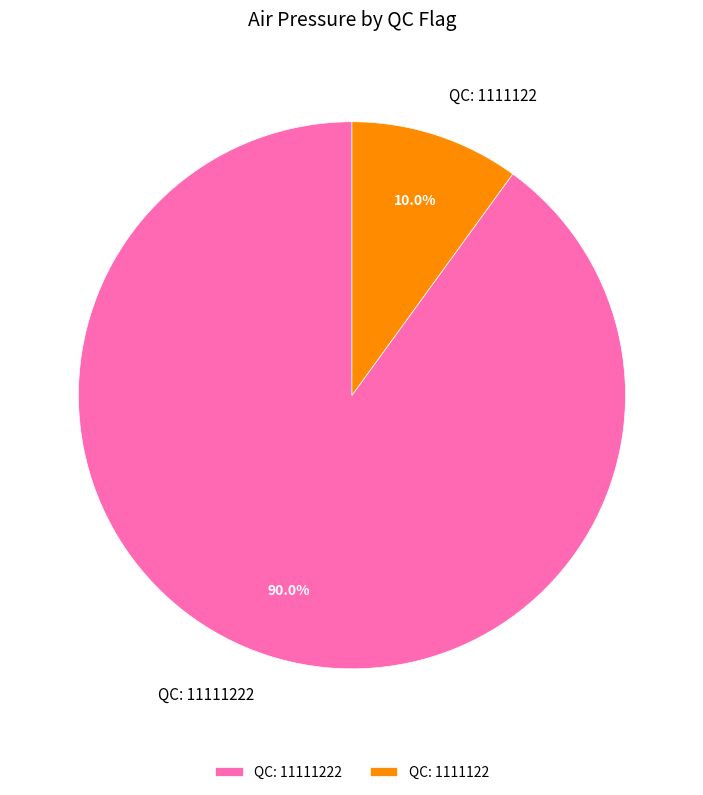

Approximately how many times larger is the value at QC: 11111222 compared to QC: 1111122?

9.0